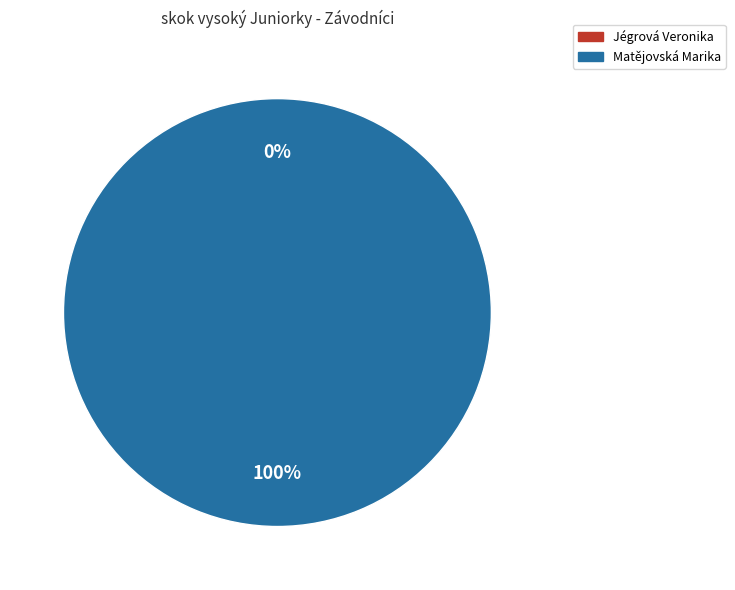

Count the number of slices in the pie.

2